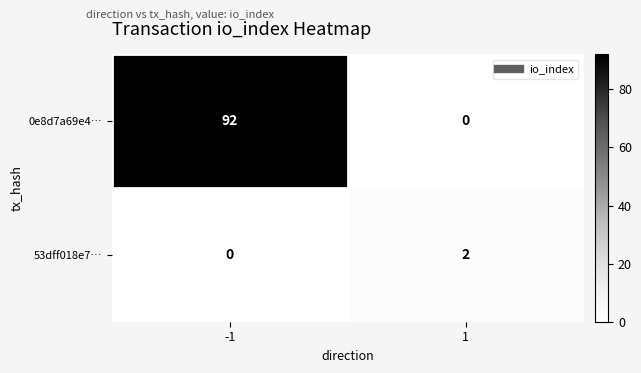

Rank the series at 1 from highest to lowest value.

53dff018e7…, 0e8d7a69e4…